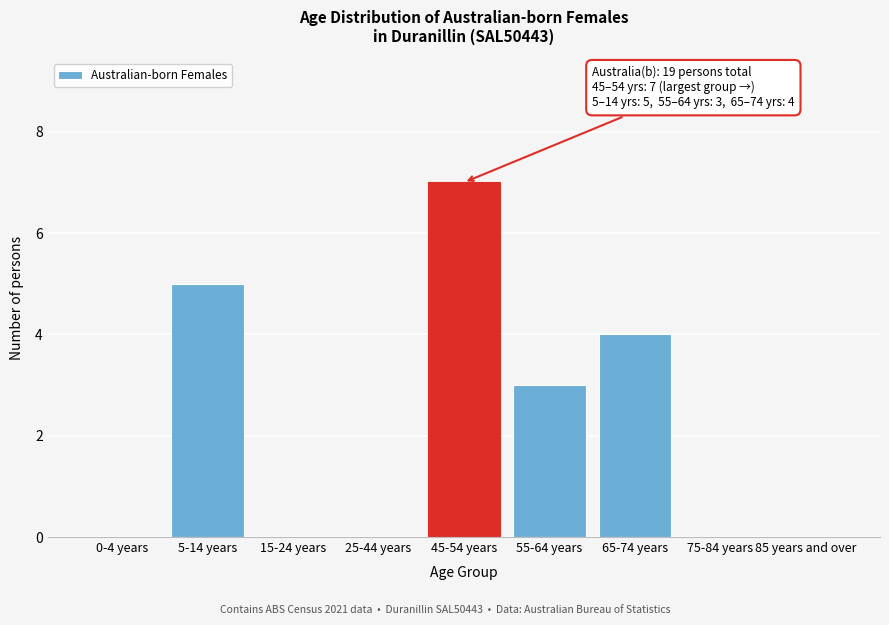

Reading left to right, extract all data points from this chart.

0-4 years=0	5-14 years=5	15-24 years=0	25-44 years=0	45-54 years=7	55-64 years=3	65-74 years=4	75-84 years=0	85 years and over=0